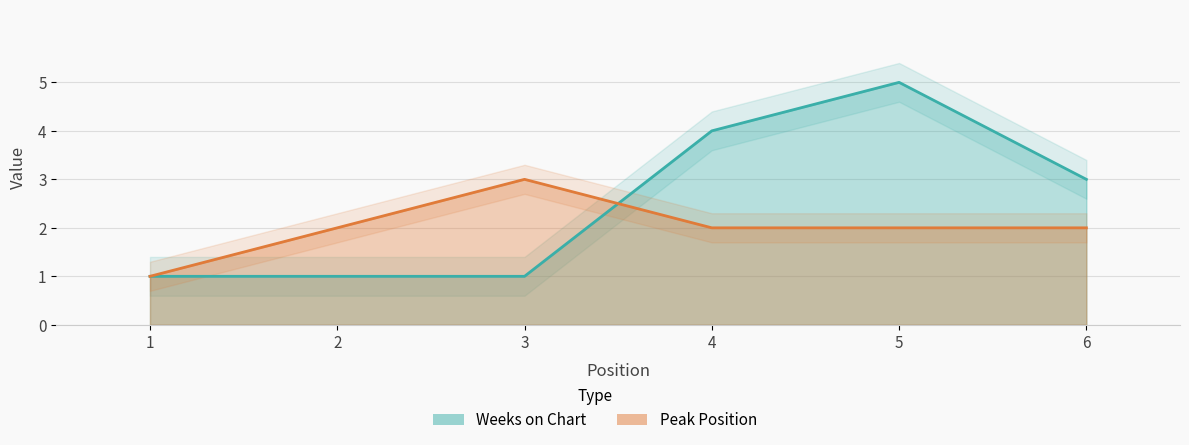

List the series in order of their peak value, lowest first.

Peak Position, Weeks on Chart